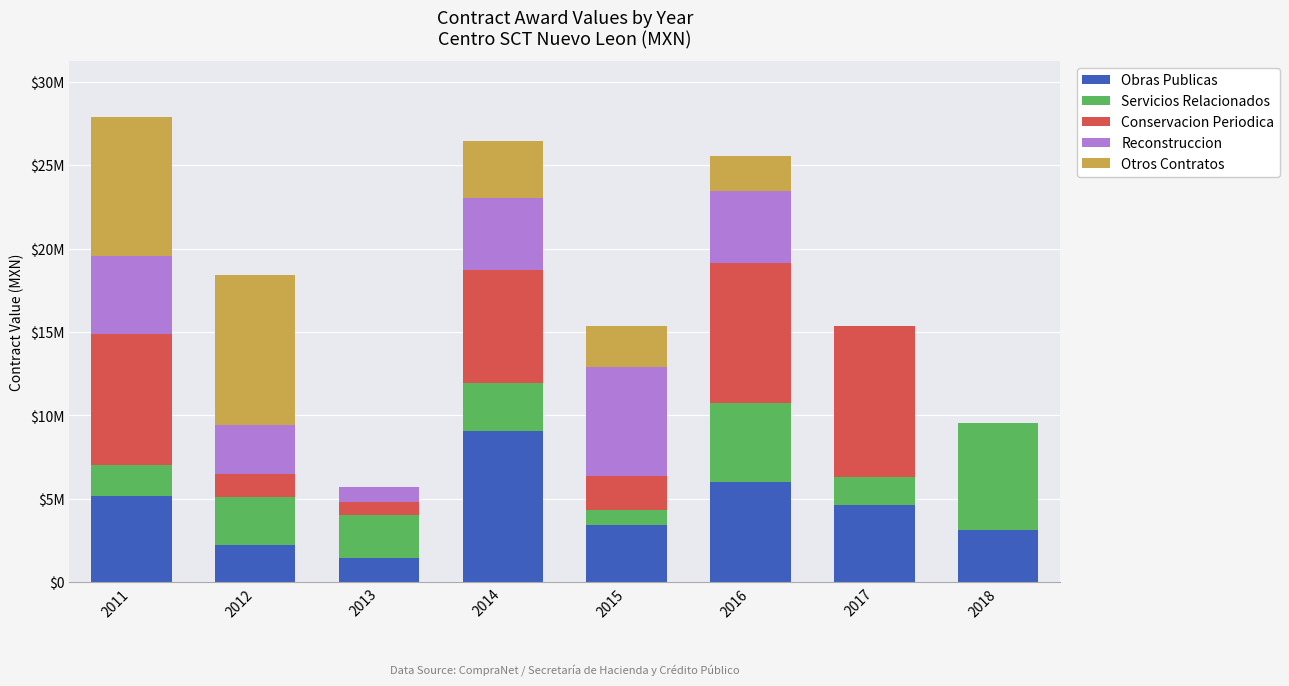

Where does the Servicios Relacionados series first go above 2873526?

2012